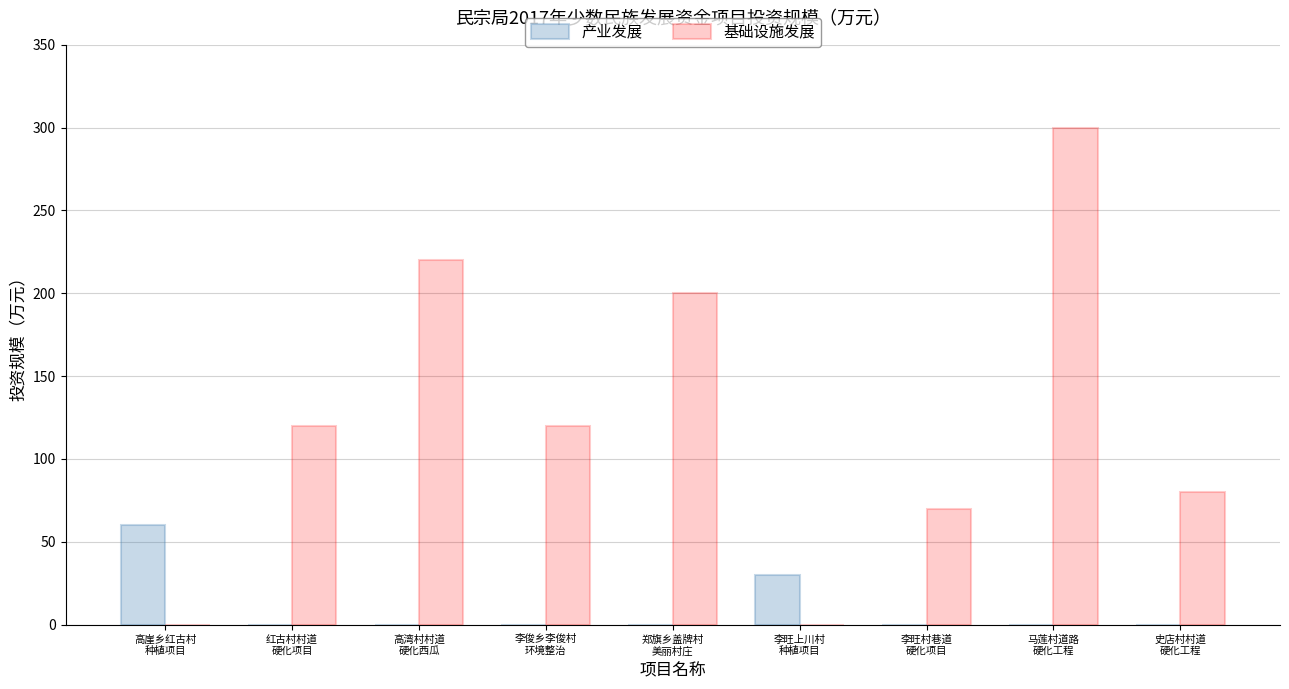

What is the spread (max minus min) of values at 红古村村道
硬化项目?

120